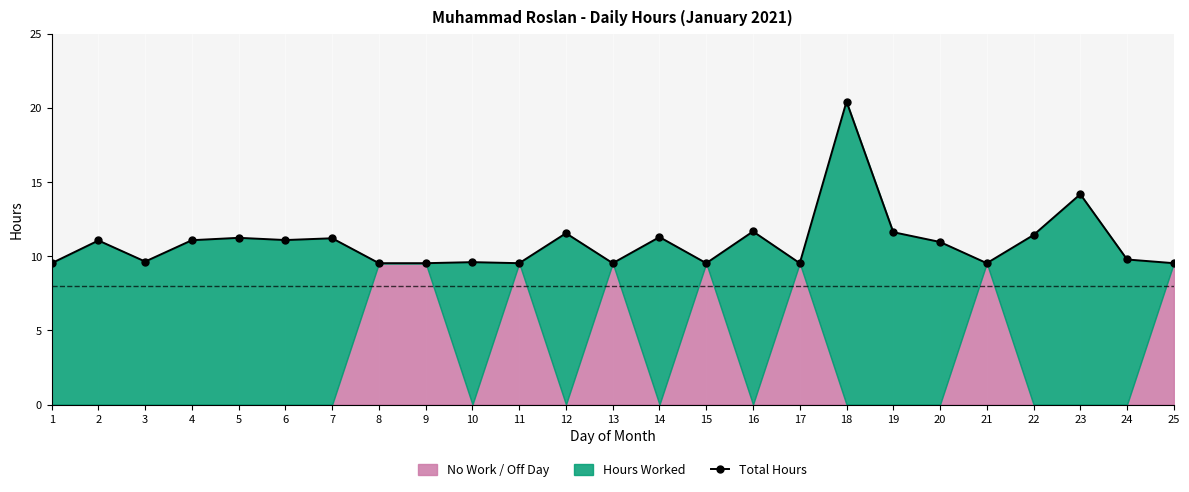

What is the value of the 13th point from the left?

9.5